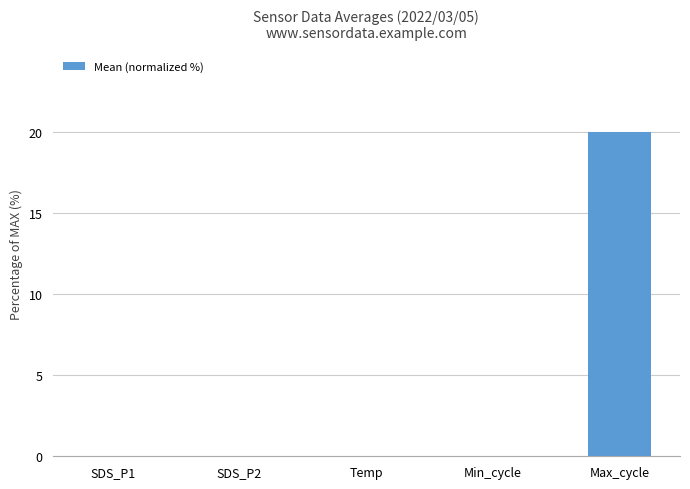

Between Max_cycle and Min_cycle, which is larger?

Max_cycle